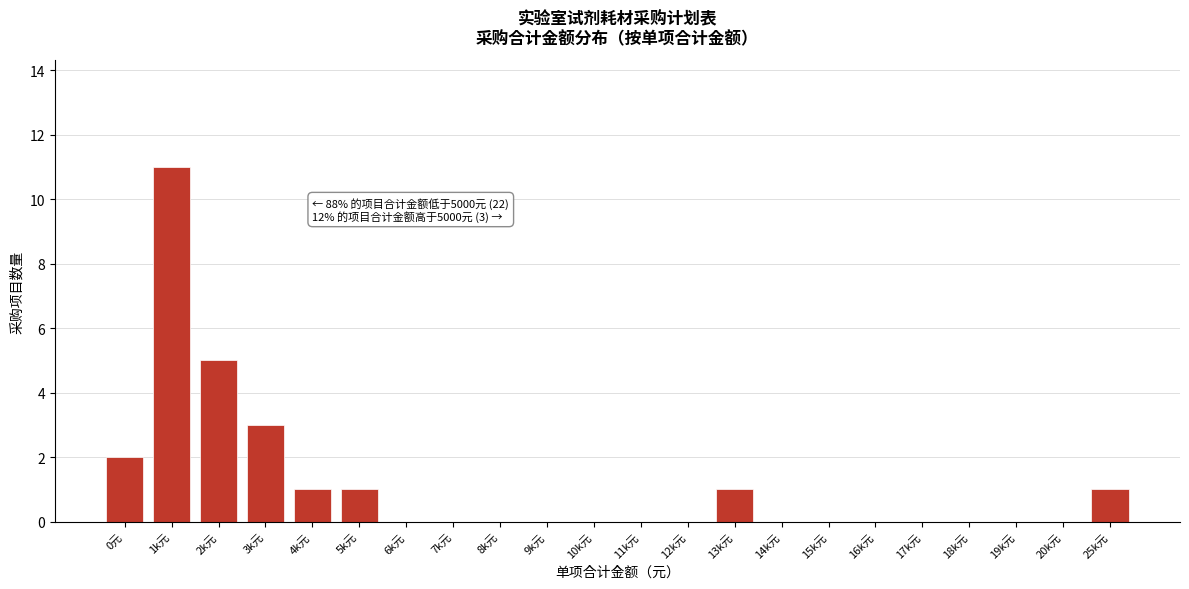

Reading left to right, transcribe all the data shown in this chart.

0元=2	1k元=11	2k元=5	3k元=3	4k元=1	5k元=1	6k元=0	7k元=0	8k元=0	9k元=0	10k元=0	11k元=0	12k元=0	13k元=1	14k元=0	15k元=0	16k元=0	17k元=0	18k元=0	19k元=0	20k元=0	25k元=1